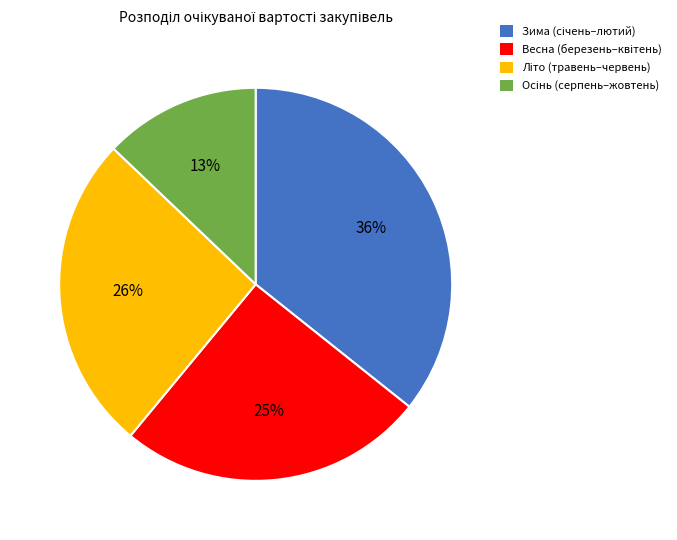

To the nearest percent, what is the average slice percentage?

25%